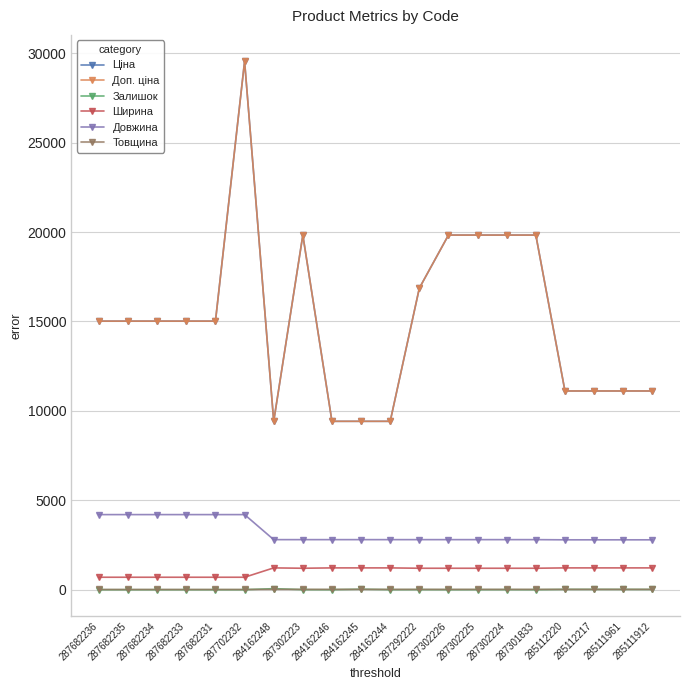

How many positive values does the Залишок series have?

11